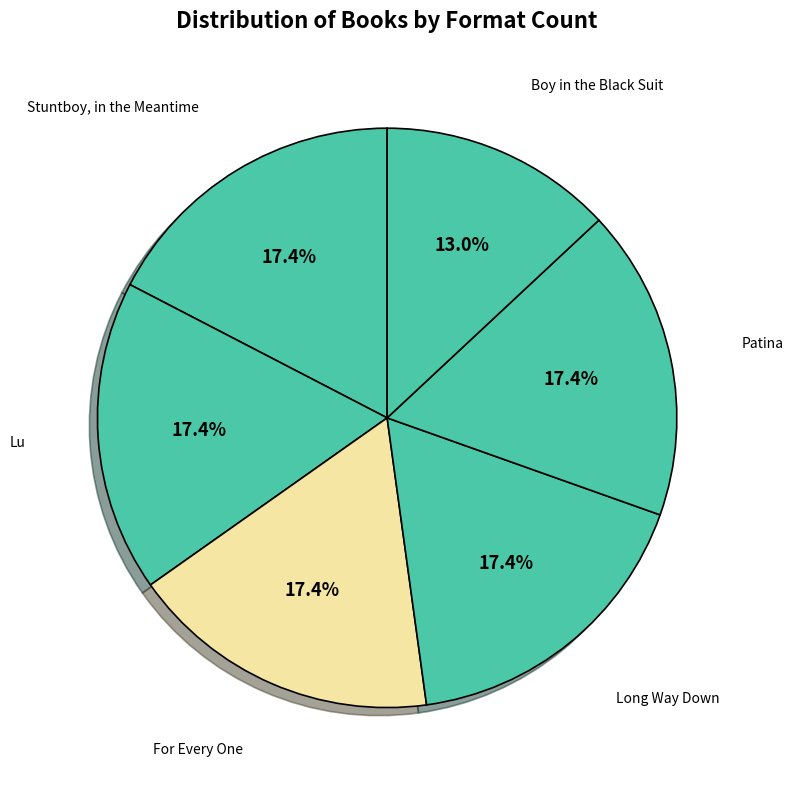

Does any single category account for the majority?

No